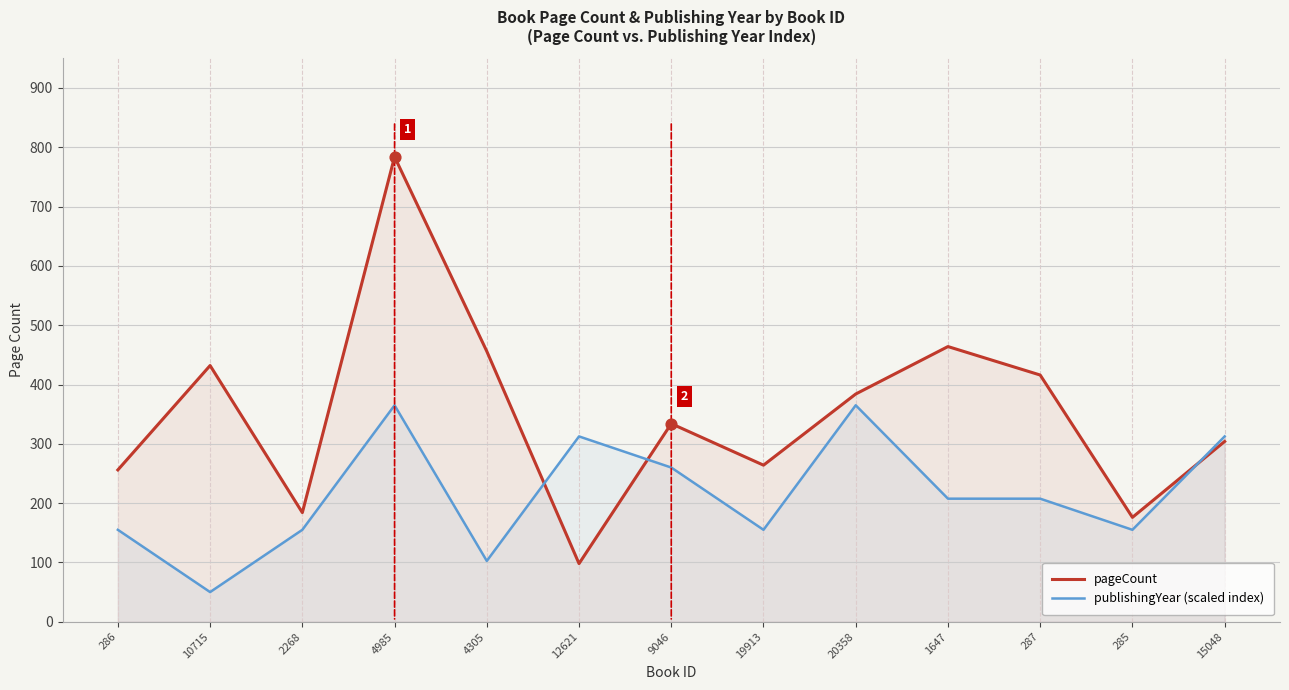

Which series has the largest Y range (max minus min)?

pageCount